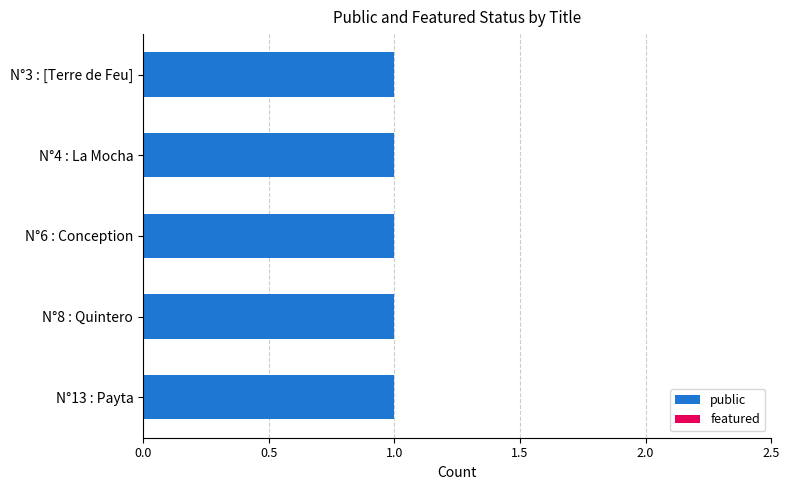

Rank the series at N°6 : Conception from highest to lowest value.

public, featured